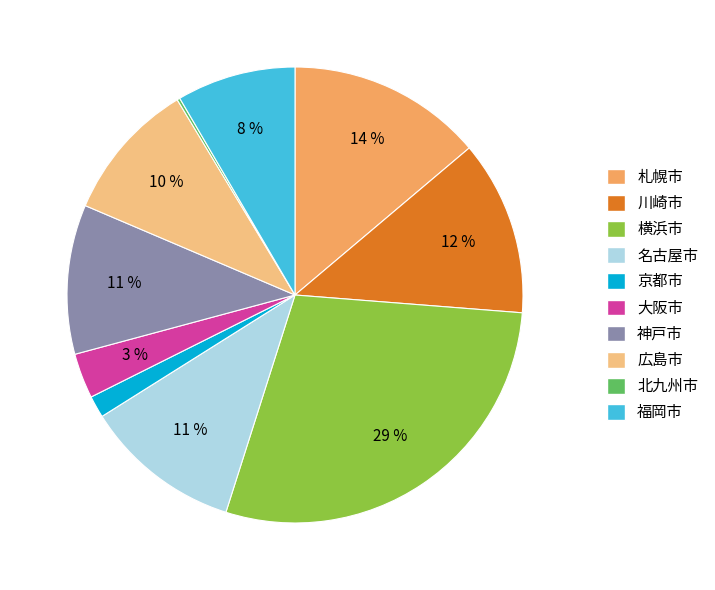

Does 横浜市 represent more than half of the total?

No